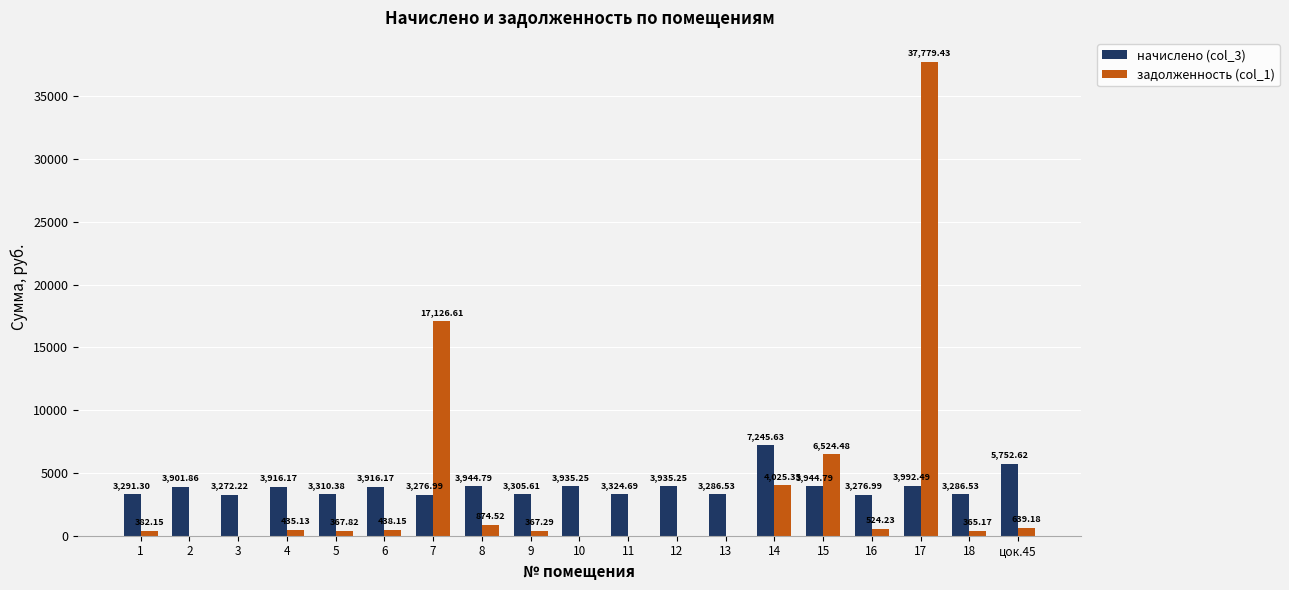

Is the value of начислено (col_3) at 8 greater than the value of задолженность (col_1) at 18?

Yes